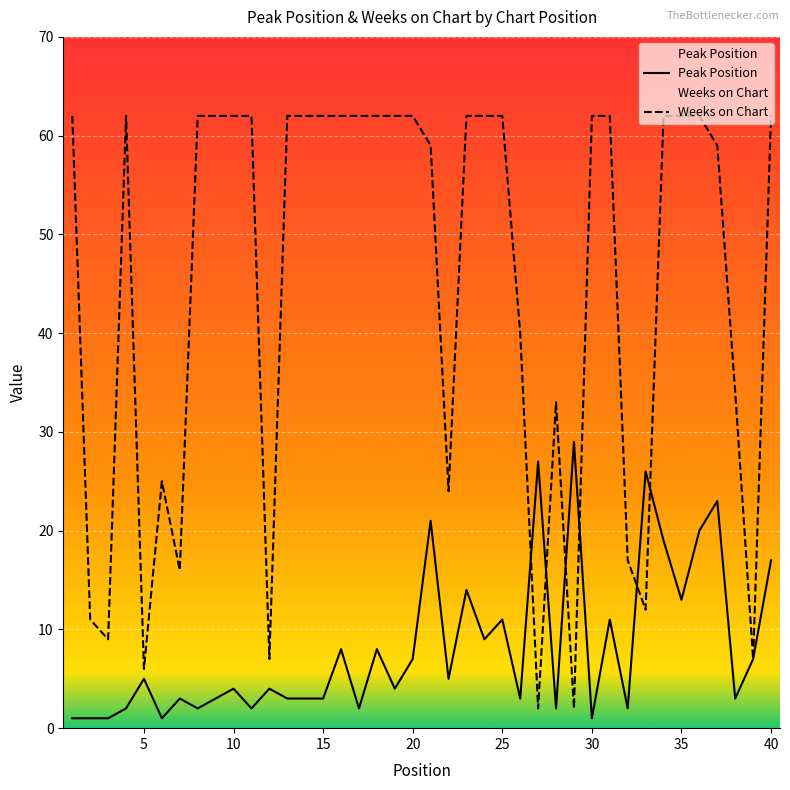

How many intersections are there between Weeks on Chart and Peak Position?

6